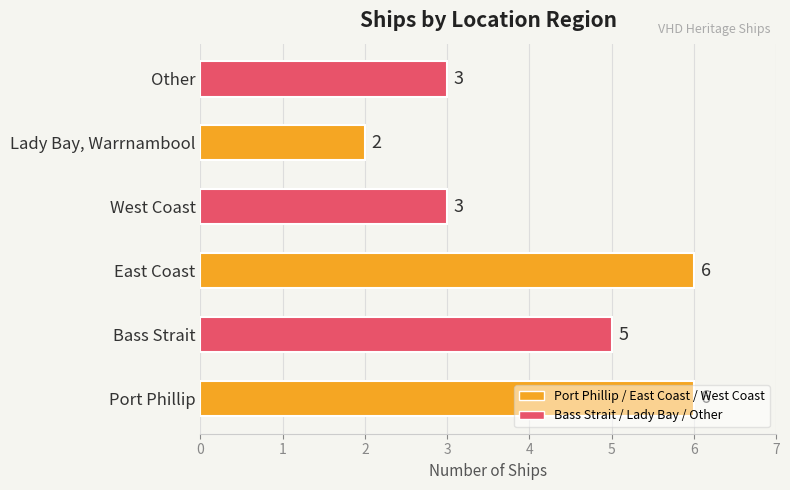

Is it true that the value at East Coast is 9?

False